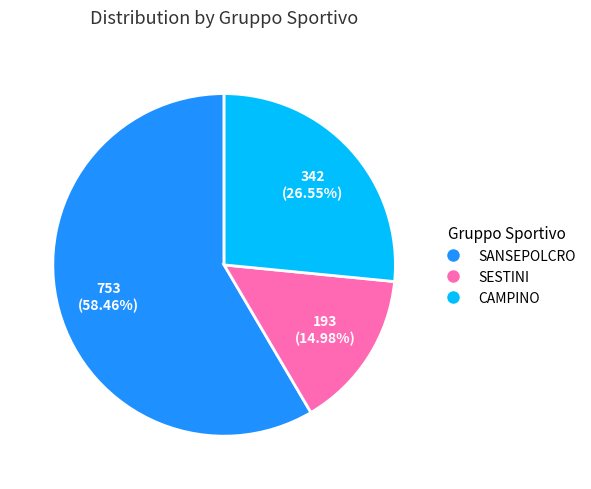

Is the sum of SANSEPOLCRO and CAMPINO greater than half?

Yes